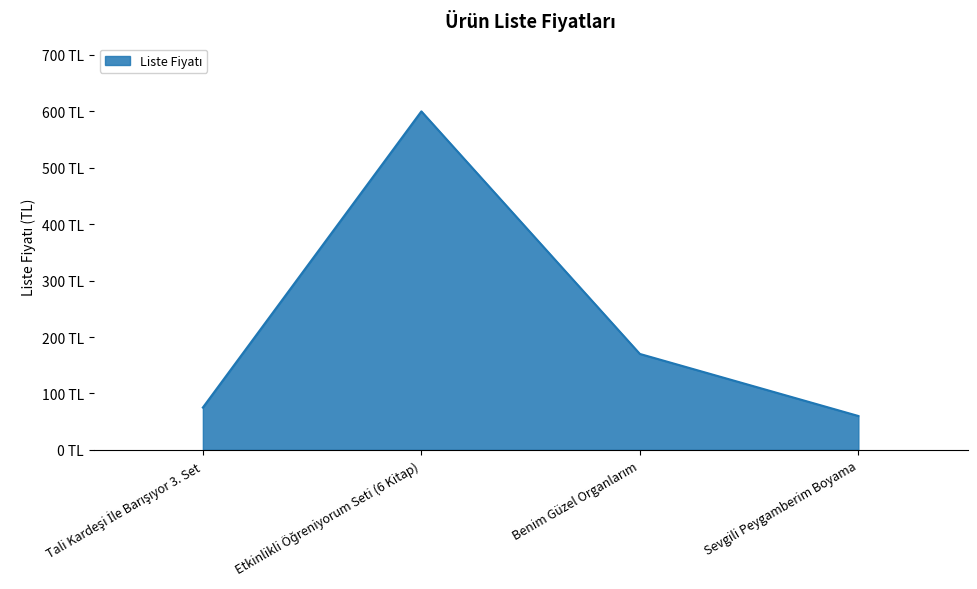

The value at Etkinlikli Öğreniyorum Seti (6 Kitap) is 819. True or false?

False